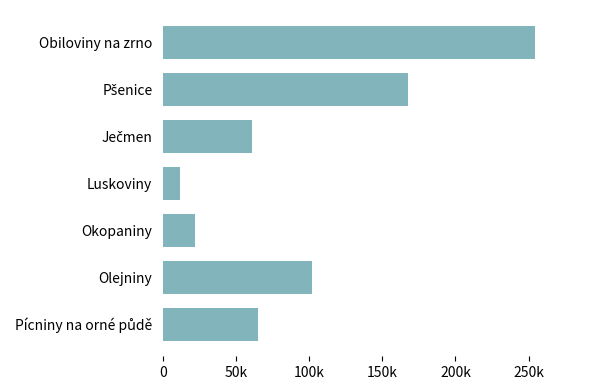

What is the difference between the second highest and second lowest values?

145957.1